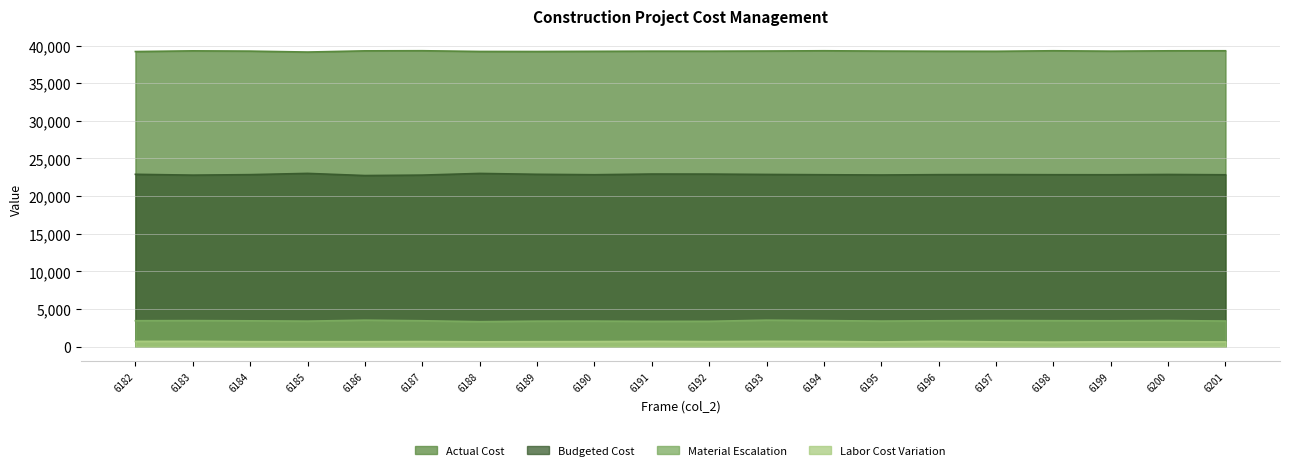

Is the value of Actual Cost at 6195 greater than the value of Budgeted Cost at 6199?

Yes